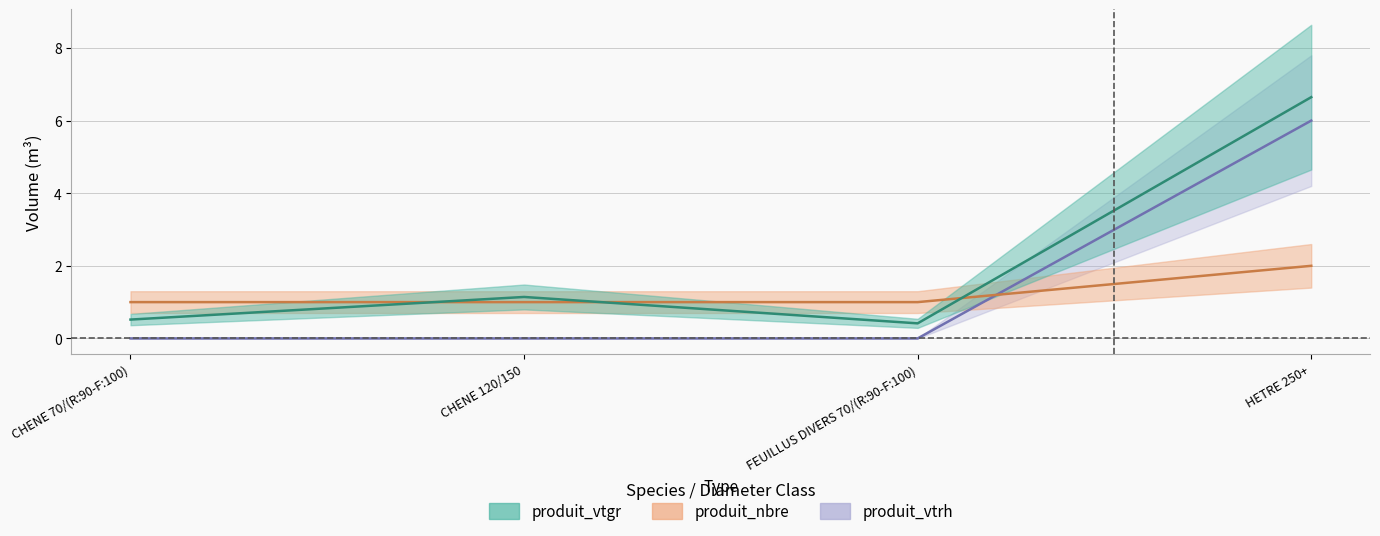

What is the sum of the produit_vtgr values at HETRE 250+ and FEUILLUS DIVERS 70/(R:90-F:100)?

7.1